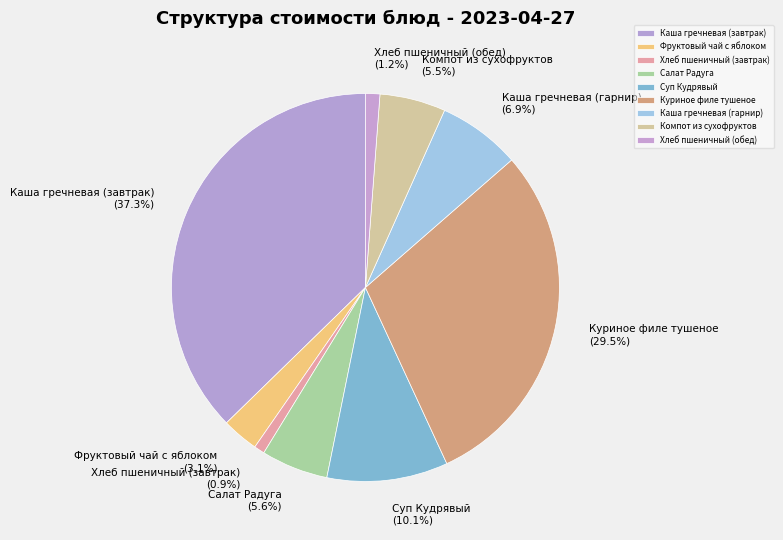

Between Хлеб пшеничный (обед) and Каша гречневая (завтрак), which is larger?

Каша гречневая (завтрак)